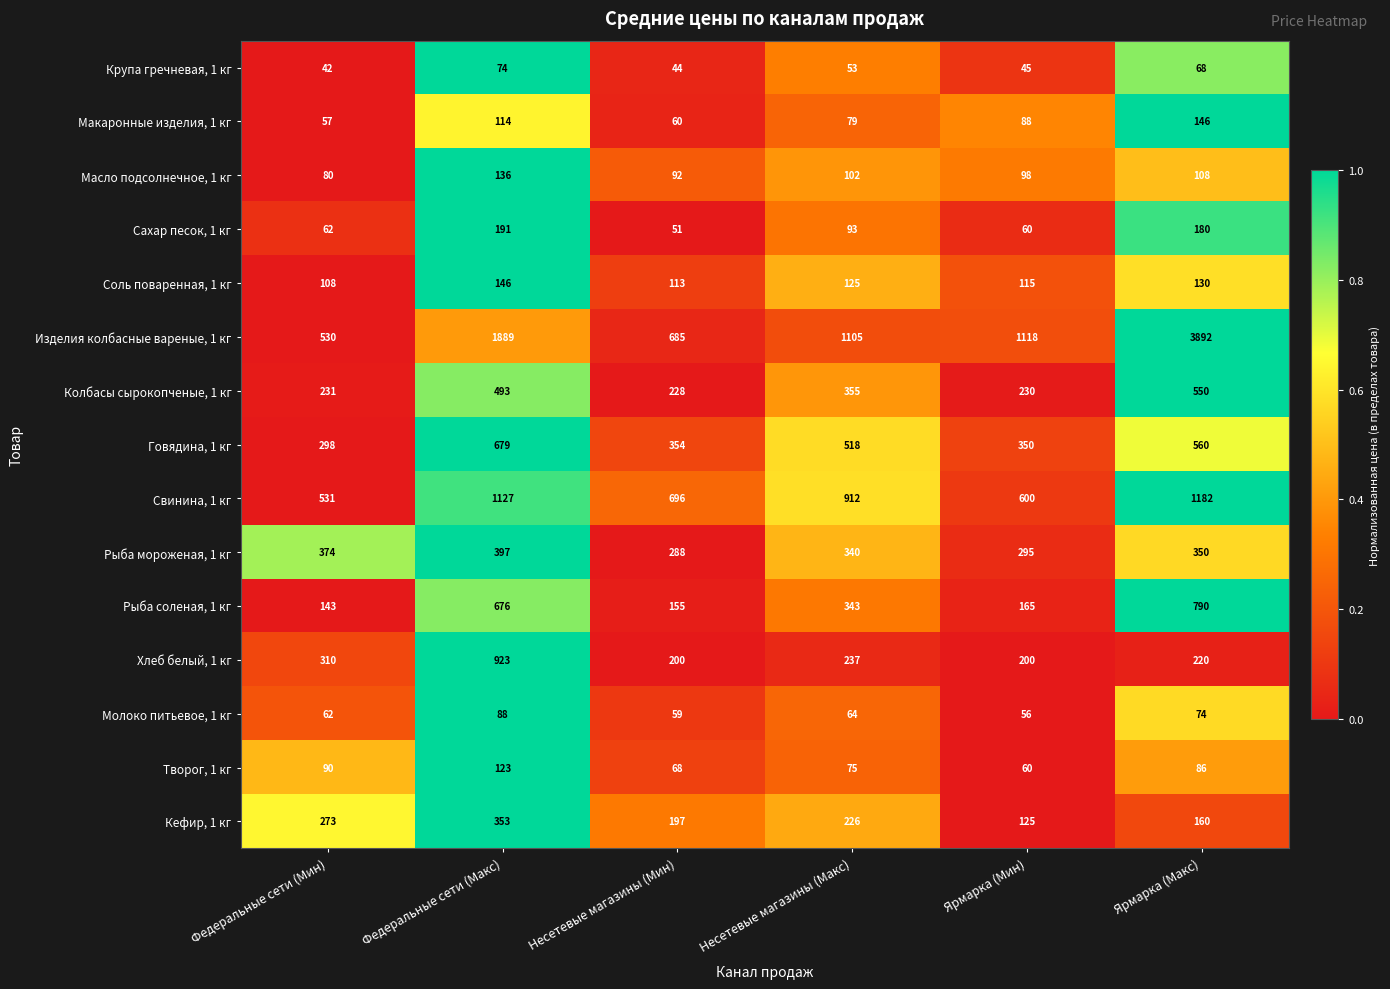

What is the difference between the Говядина, 1 кг values at Федеральные сети (Мин) and Несетевые магазины (Мин)?

56